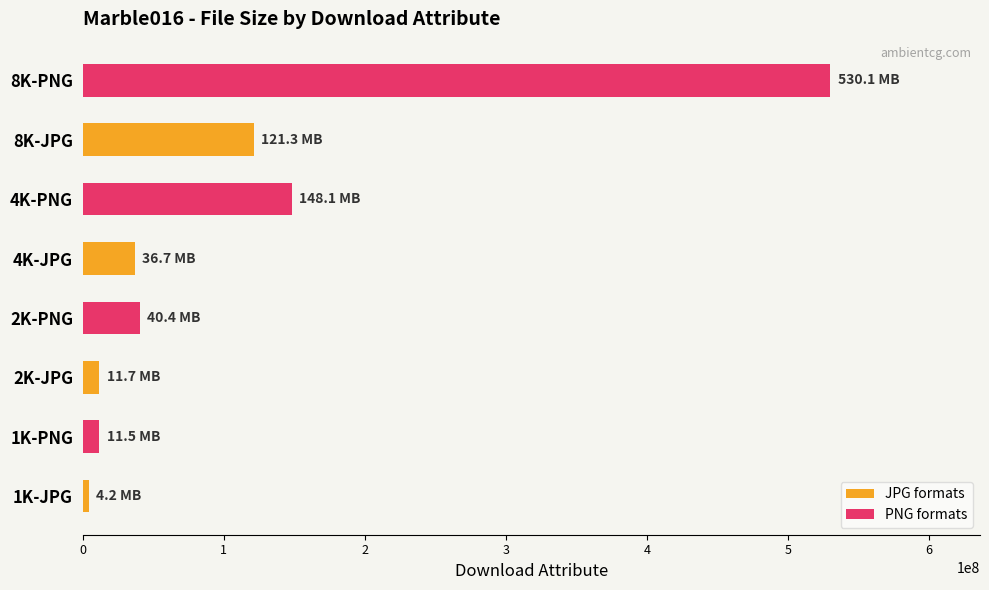

Is the value of JPG formats at 8K-JPG greater than the value of PNG formats at 4K-JPG?

No